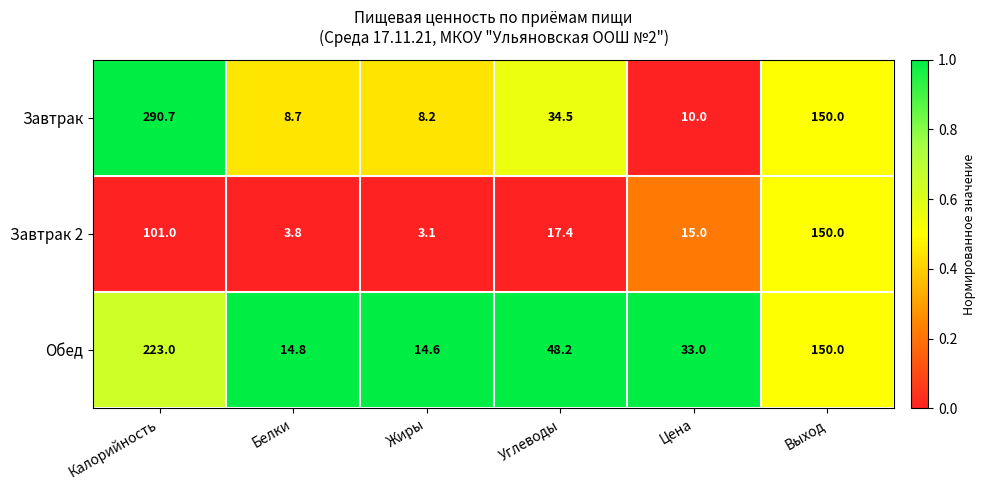

Rank the series at Белки from highest to lowest value.

Обед, Завтрак, Завтрак 2